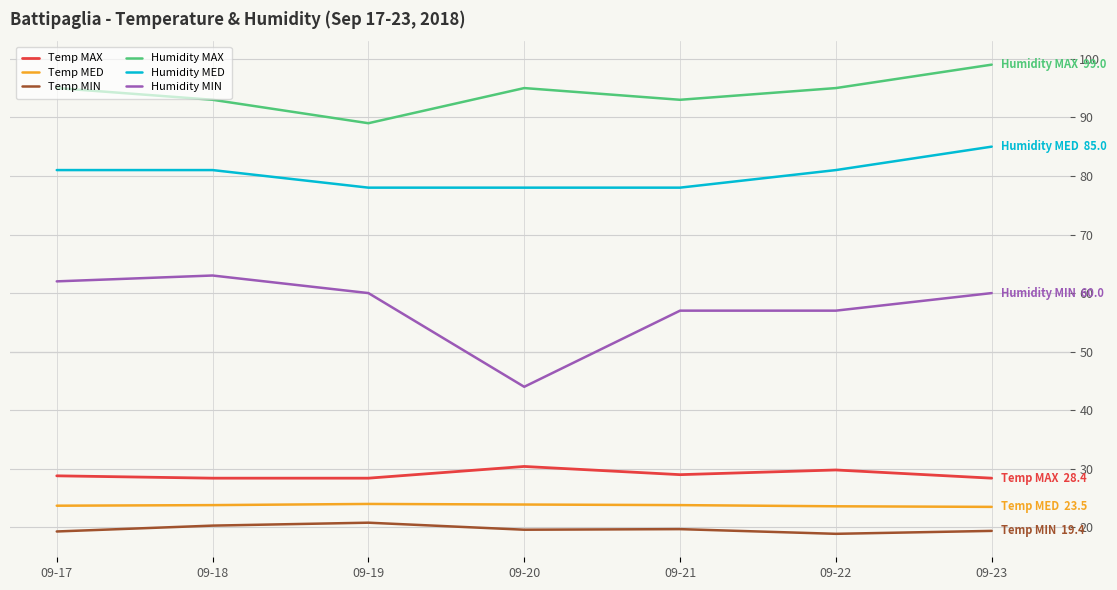

What is the smallest value displayed?

18.9